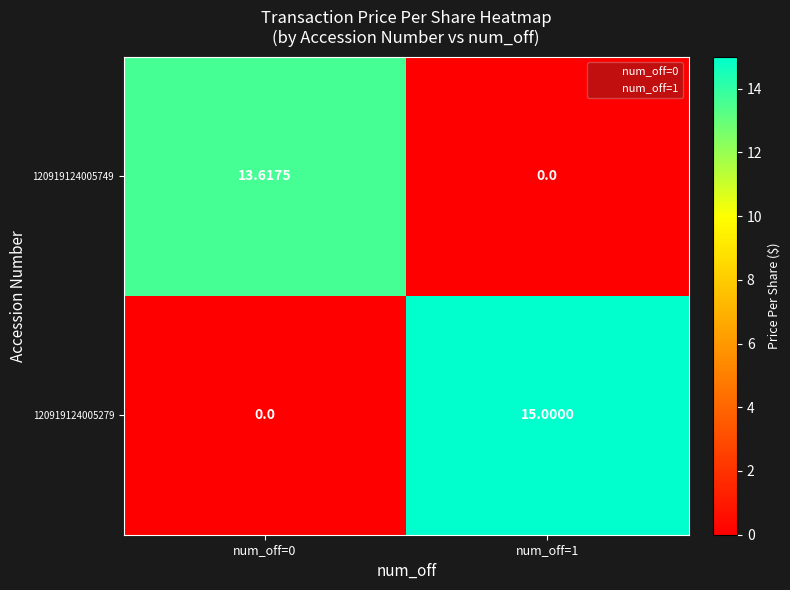

Is the value of 120919124005279 at num_off=1 greater than the value of 120919124005749 at num_off=1?

Yes